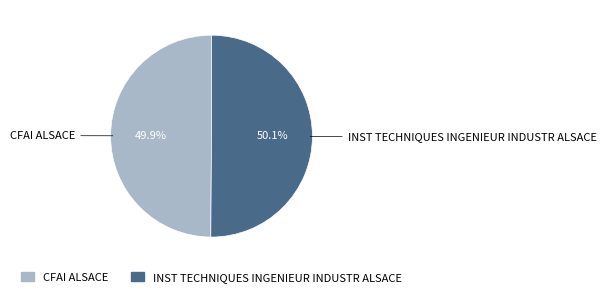

What is the ratio of the value at CFAI ALSACE to the value at INST TECHNIQUES INGENIEUR INDUSTR ALSACE?

1.0